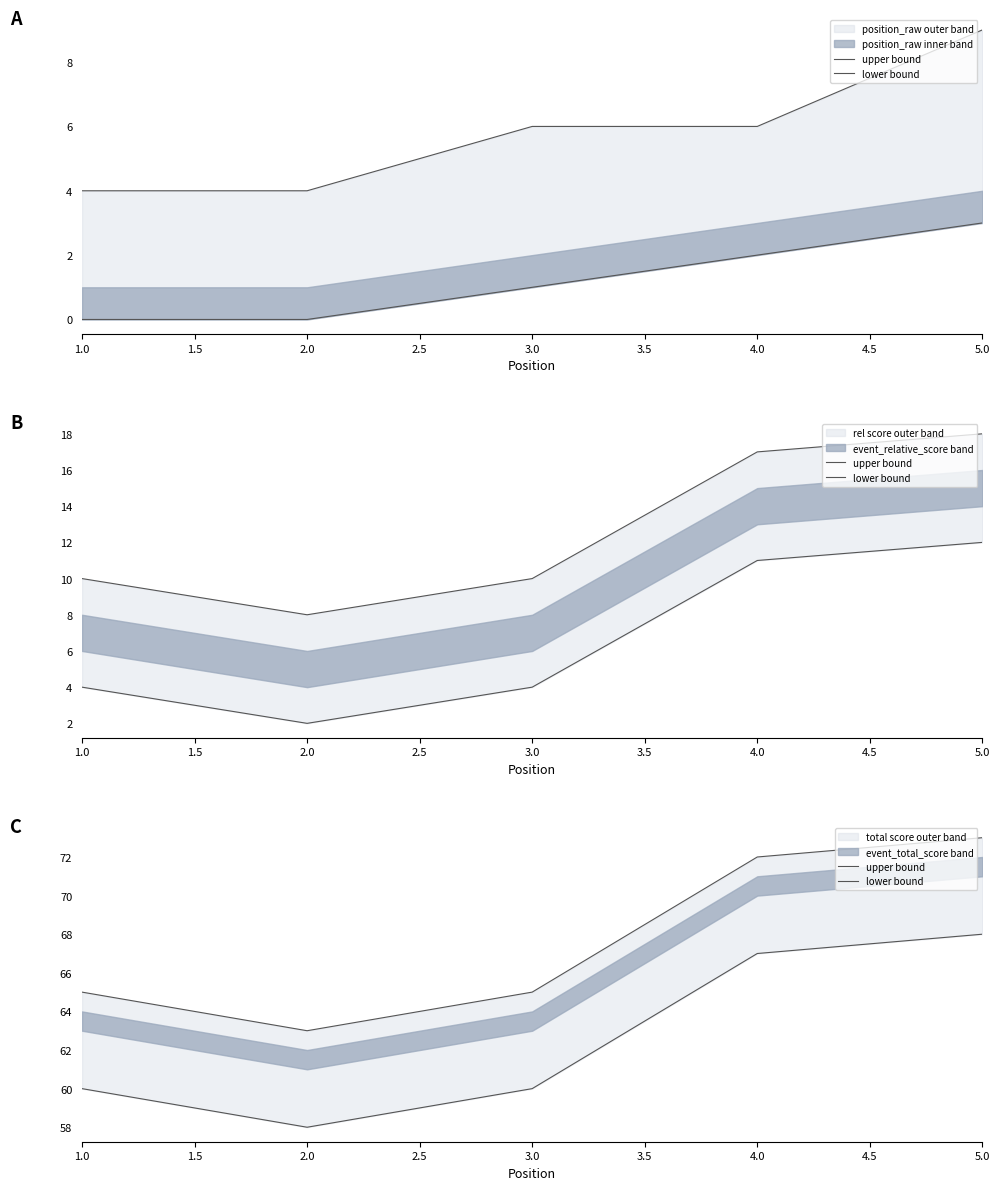

True or false: upper bound and lower bound cross at least once.

False